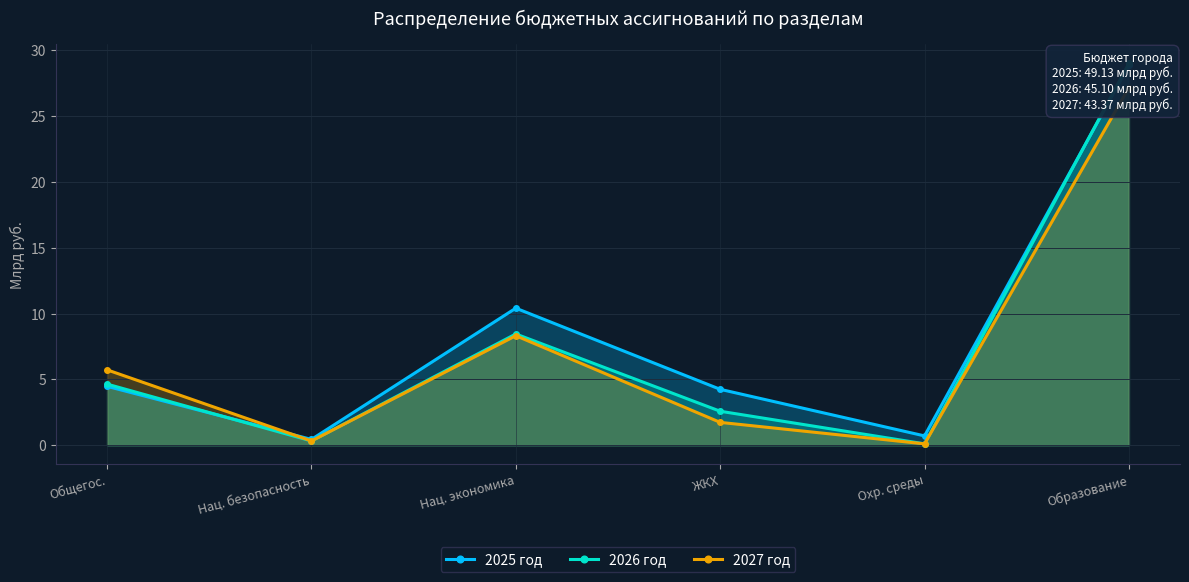

How many intersections are there between 2027 год and 2026 год?

1